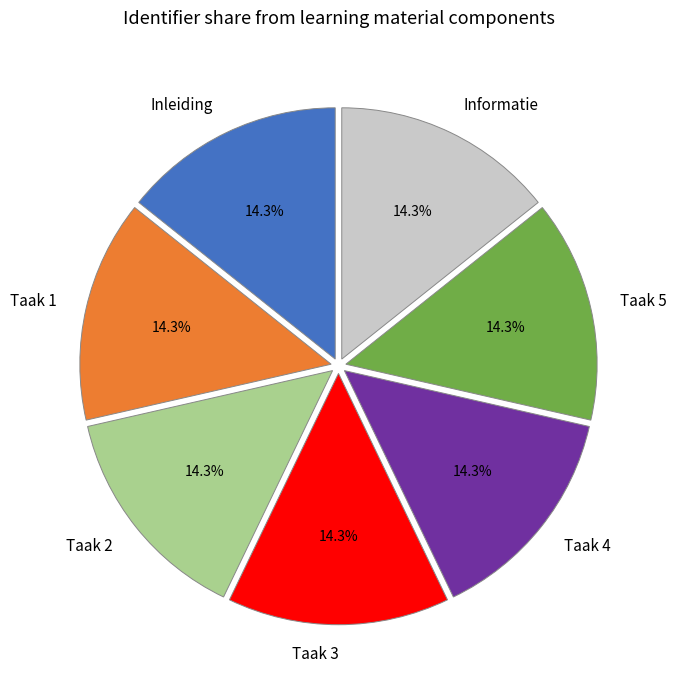

What percentage is the Informatie slice, to the nearest percent?

14%